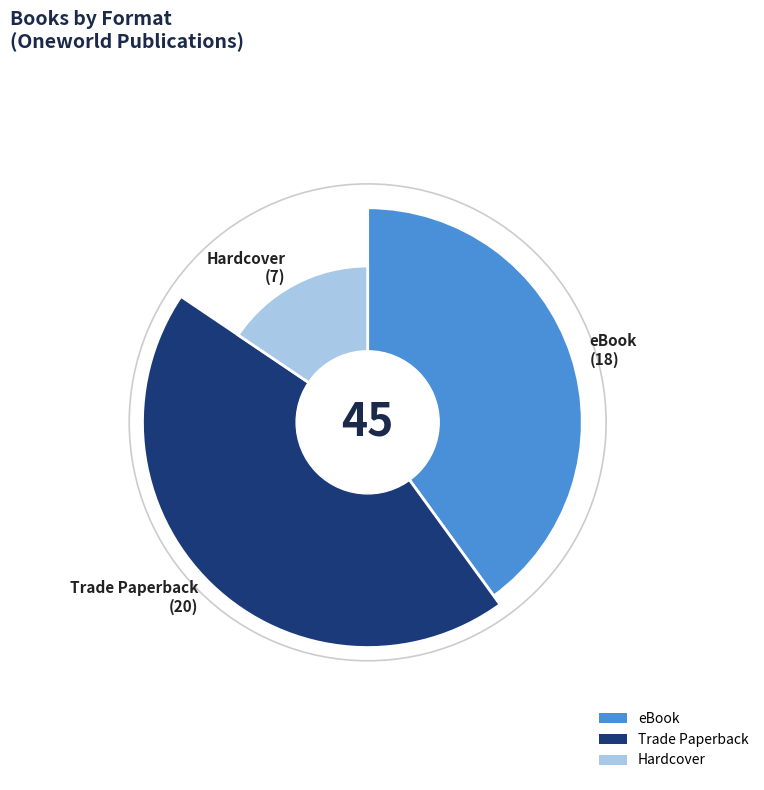

To the nearest percent, what portion does Hardcover represent?

16%